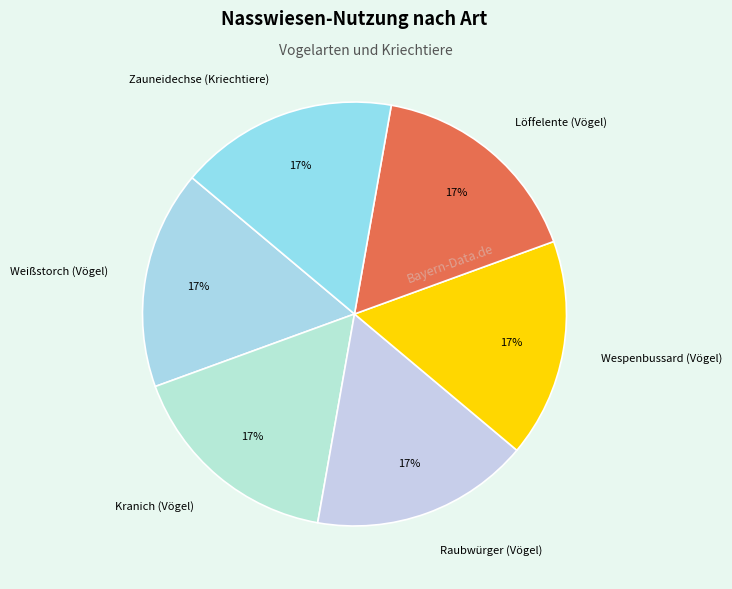

How many segments does this pie chart have?

6